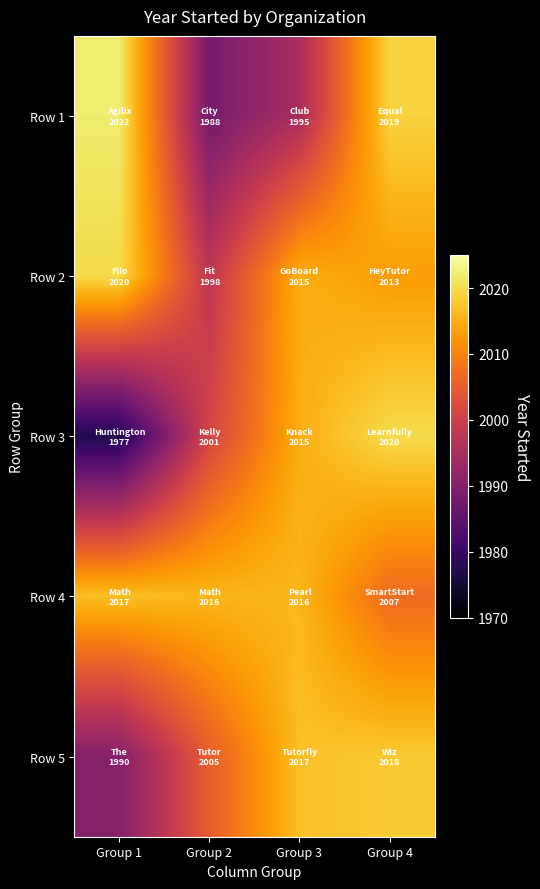

What is the greatest value displayed?

2022